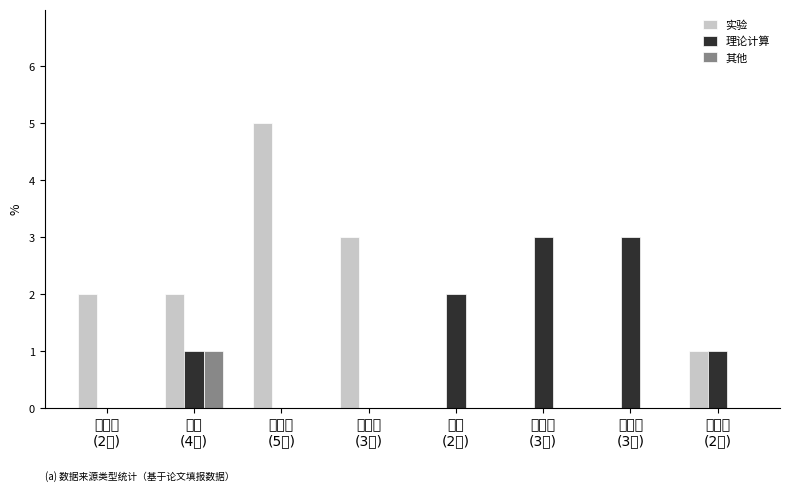

What is the sum of all 理论计算 values?

10